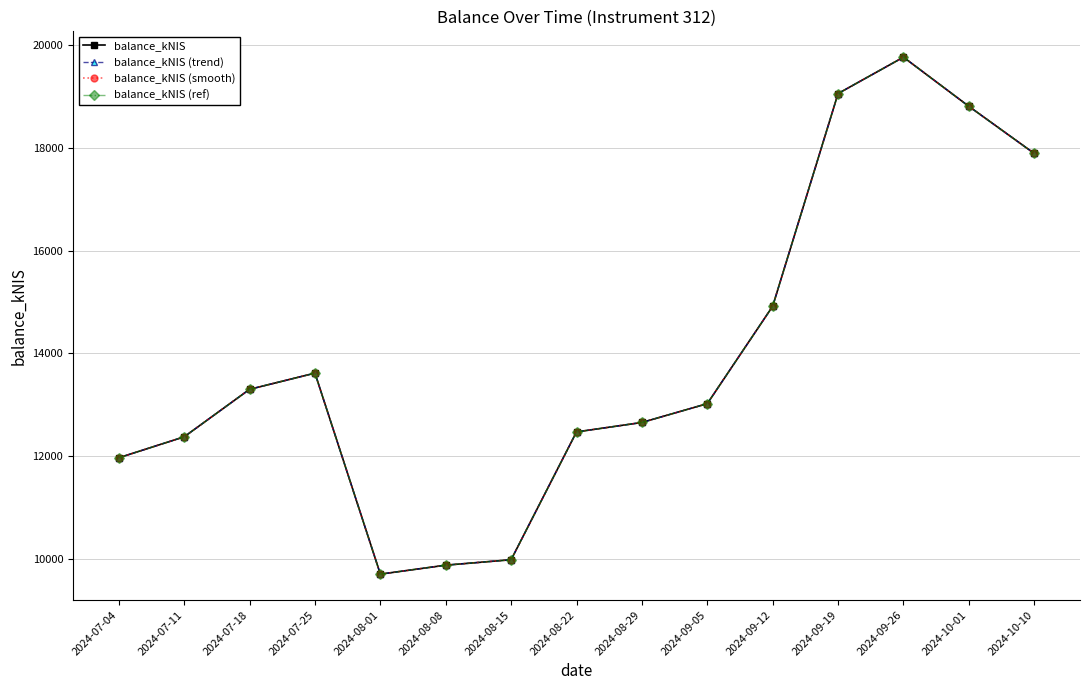

Does the chart have visible grid lines?

Yes